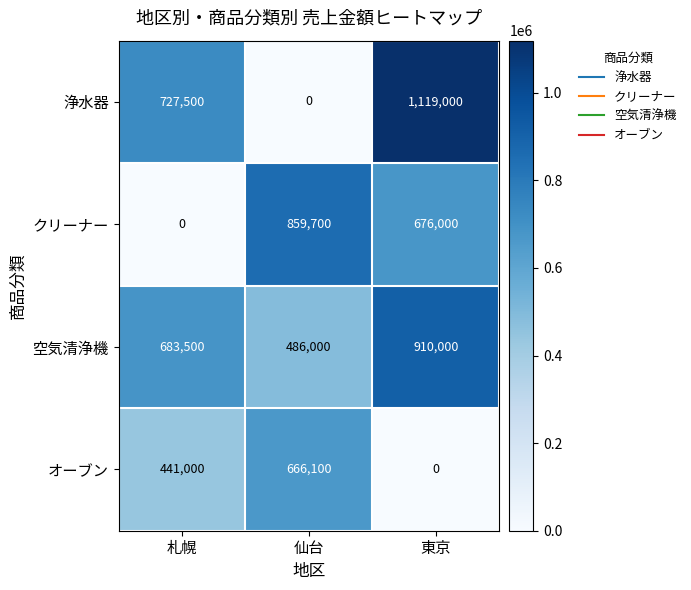

At which category is the sum across all series the highest?

東京